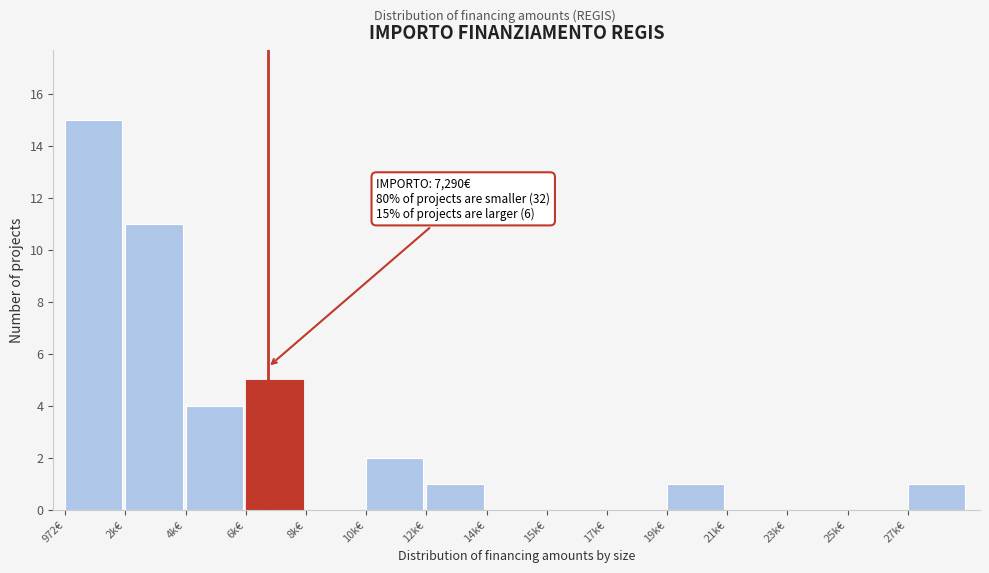

Reading right to left, transcribe all the data shown in this chart.

27k€=1	25k€=0	23k€=0	21k€=0	19k€=1	17k€=0	15k€=0	14k€=0	12k€=1	10k€=2	8k€=0	6k€=5	4k€=4	2k€=11	972€=15